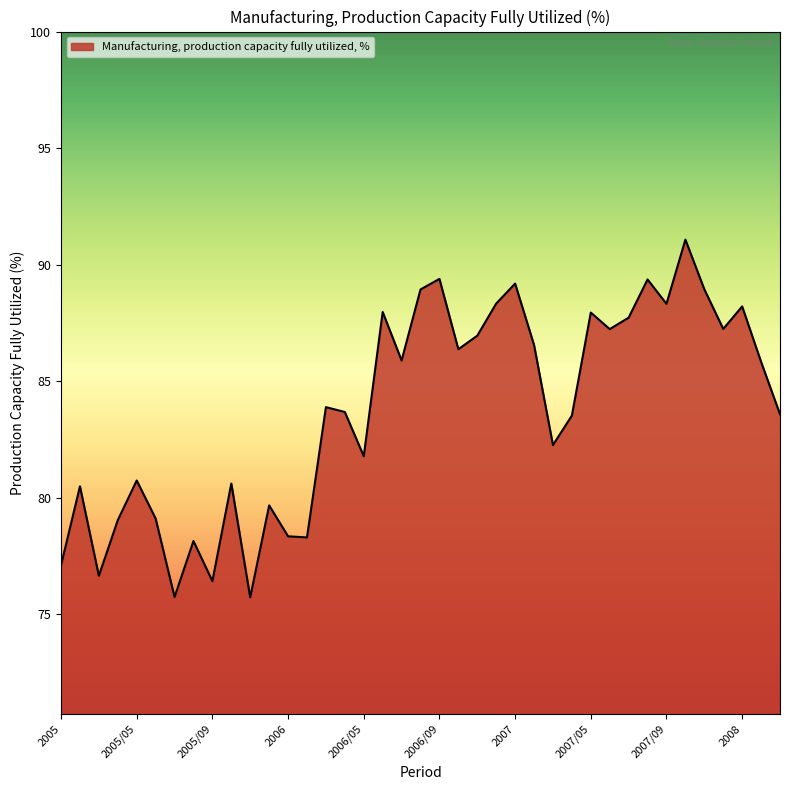

What is the minimum value shown in the chart?

75.7